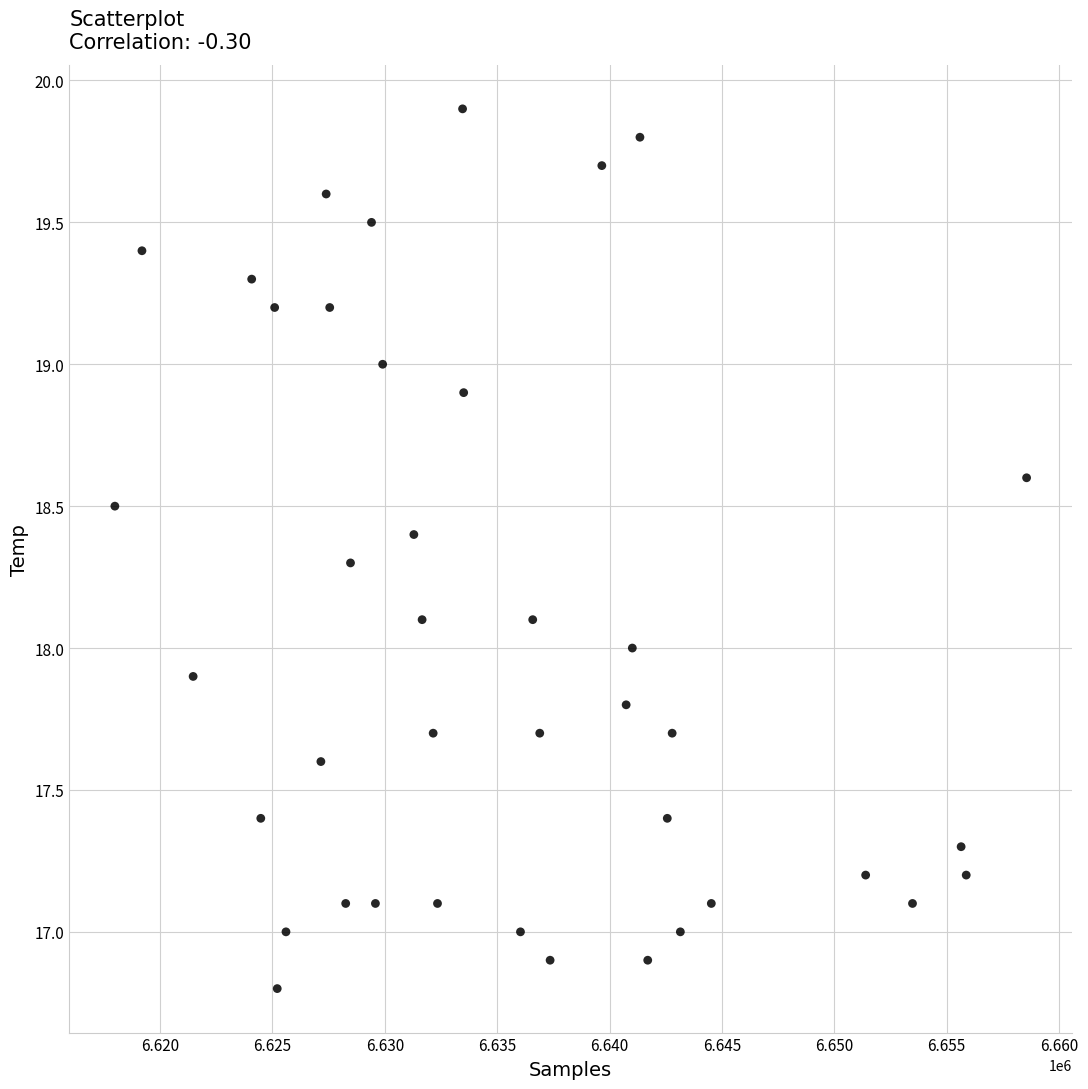

What is the range of X values (max minus min)?

40578.0